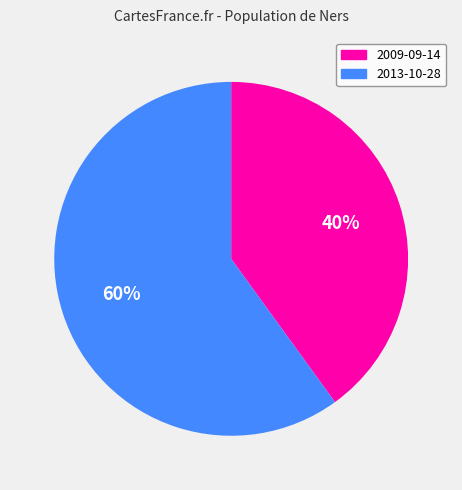

To the nearest percent, what is the combined percentage of 2009-09-14 and 2013-10-28?

100%